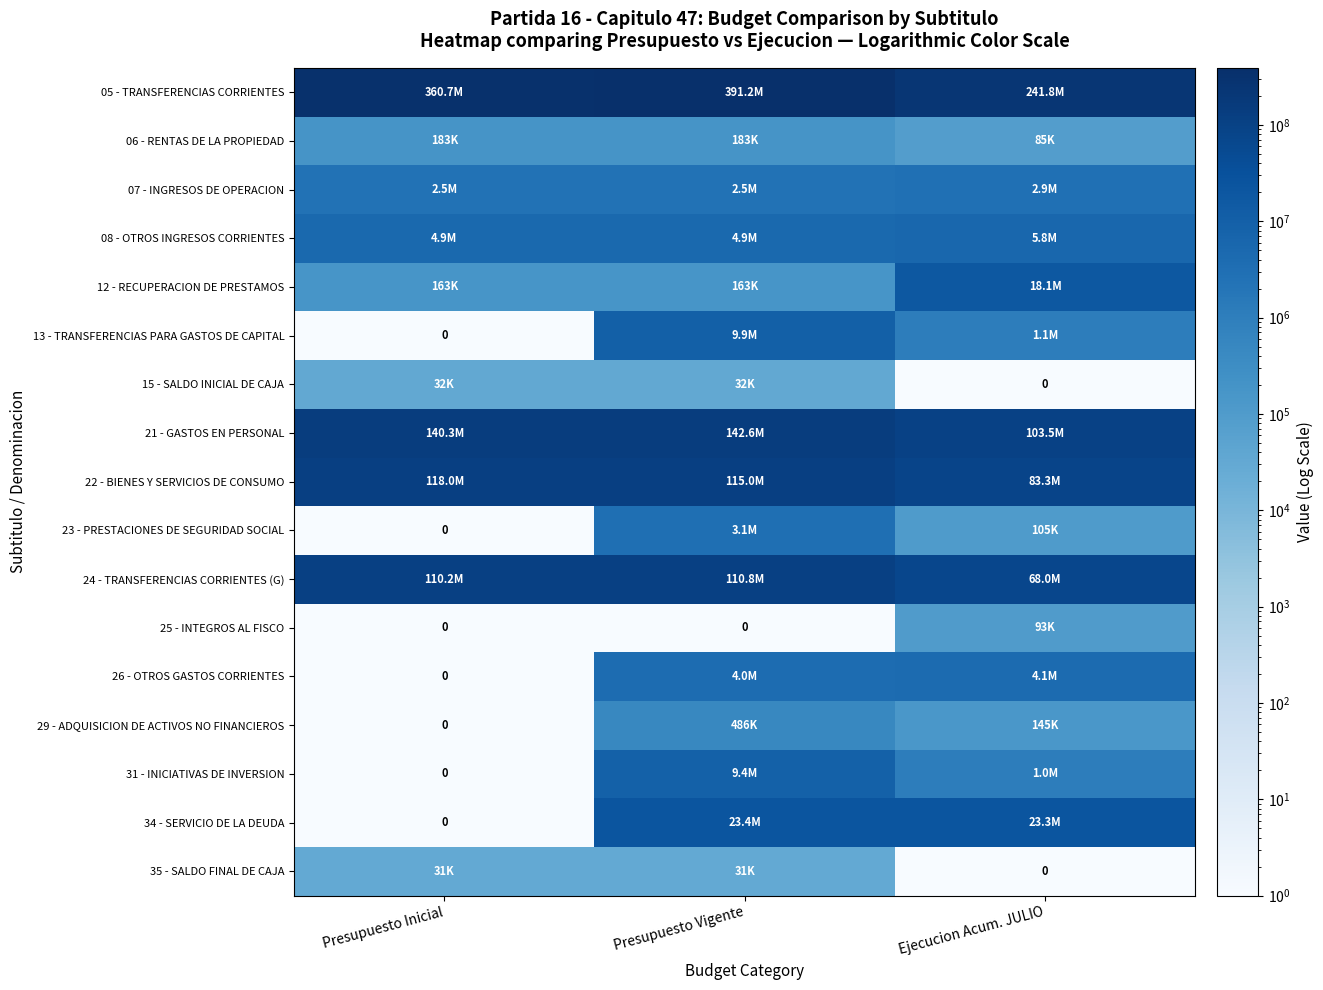

What is the maximum value for 35 - SALDO FINAL DE CAJA?

30899.0